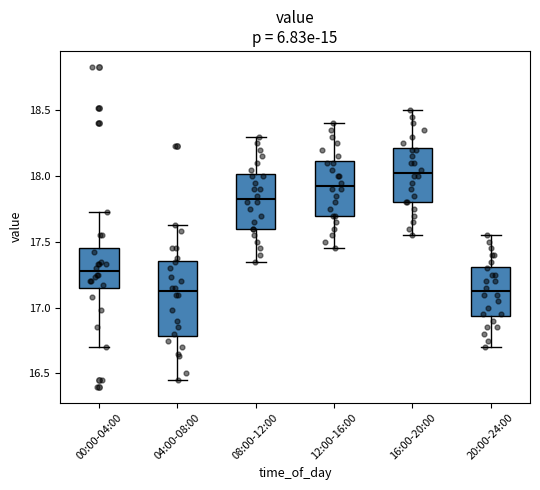

Reading left to right, read every box against the y-axis: the position of its median line, the range the box covers, and the ends of its whiskers. The values are not printed on the chart, so give them approximately, as read against the axis.

00:00-04:00: median 17.30, box 17.15 to 17.45, whiskers 16.70 to 17.75
04:00-08:00: median 17.15, box 16.80 to 17.35, whiskers 16.45 to 17.65
08:00-12:00: median 17.85, box 17.60 to 18.00, whiskers 17.35 to 18.30
12:00-16:00: median 17.95, box 17.70 to 18.10, whiskers 17.45 to 18.40
16:00-20:00: median 18.05, box 17.80 to 18.20, whiskers 17.55 to 18.50
20:00-24:00: median 17.15, box 16.95 to 17.30, whiskers 16.70 to 17.55